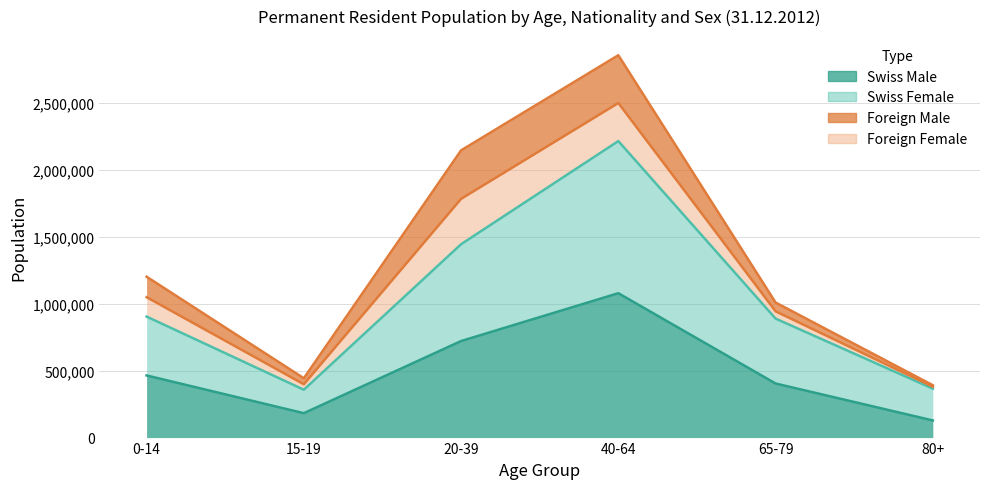

Does the chart have visible grid lines?

Yes